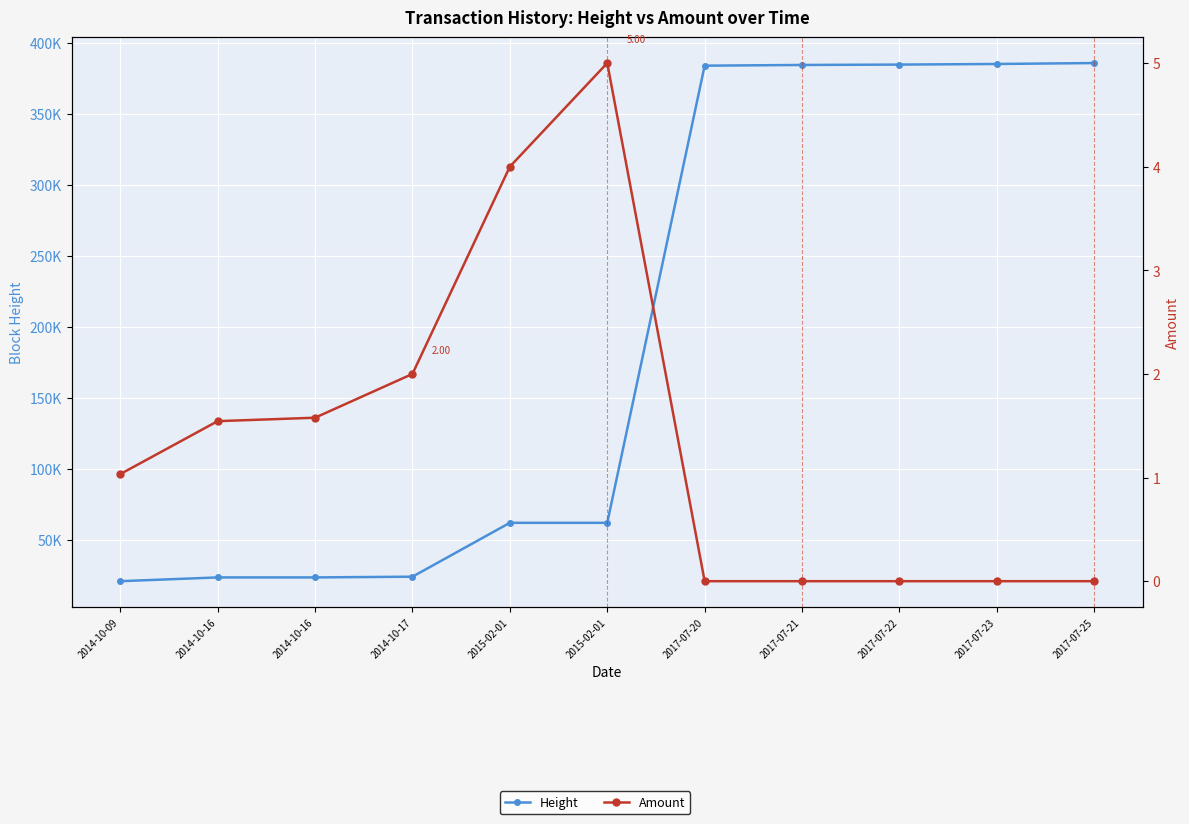

What are all the series names shown in the legend?

Height, Amount